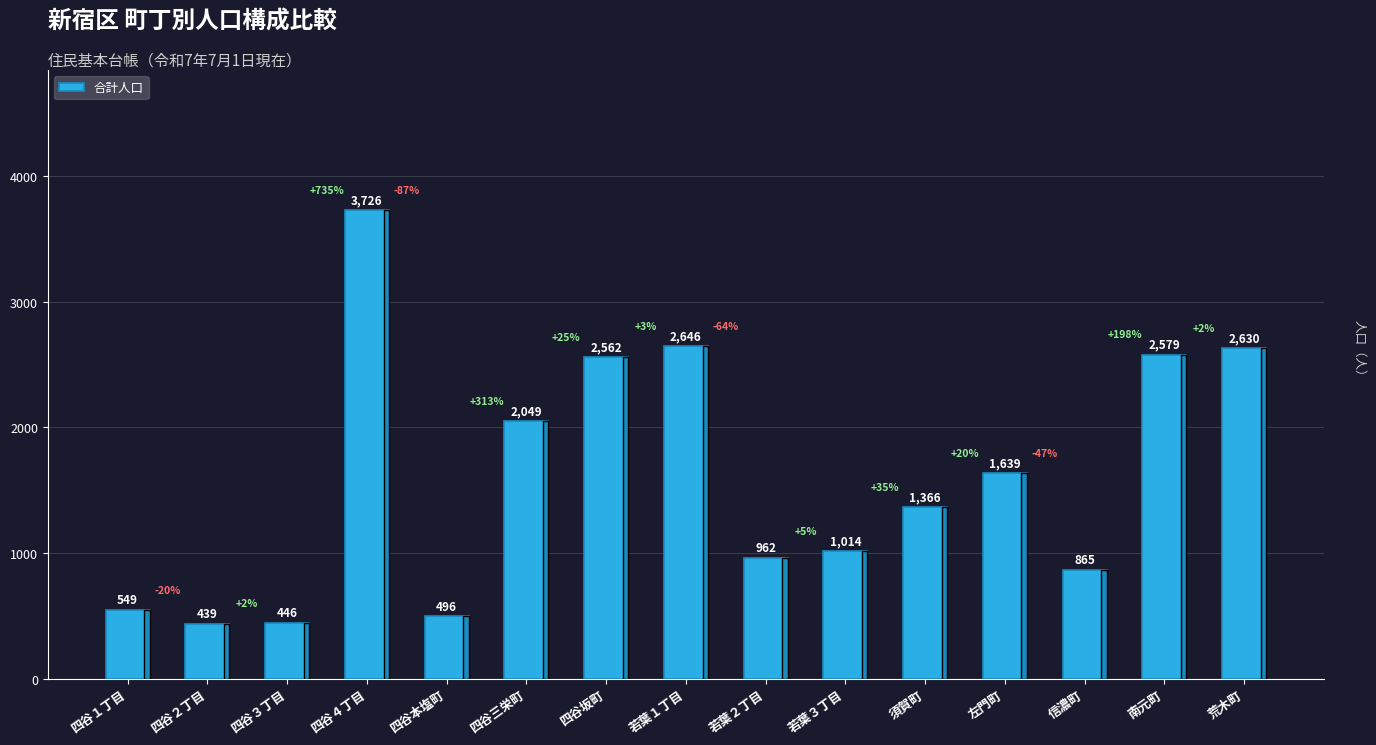

Reading left to right, list all the values displayed in this chart.

四谷１丁目=549	四谷２丁目=439	四谷３丁目=446	四谷４丁目=3726	四谷本塩町=496	四谷三栄町=2049	四谷坂町=2562	若葉１丁目=2646	若葉２丁目=962	若葉３丁目=1014	須賀町=1366	左門町=1639	信濃町=865	南元町=2579	荒木町=2630